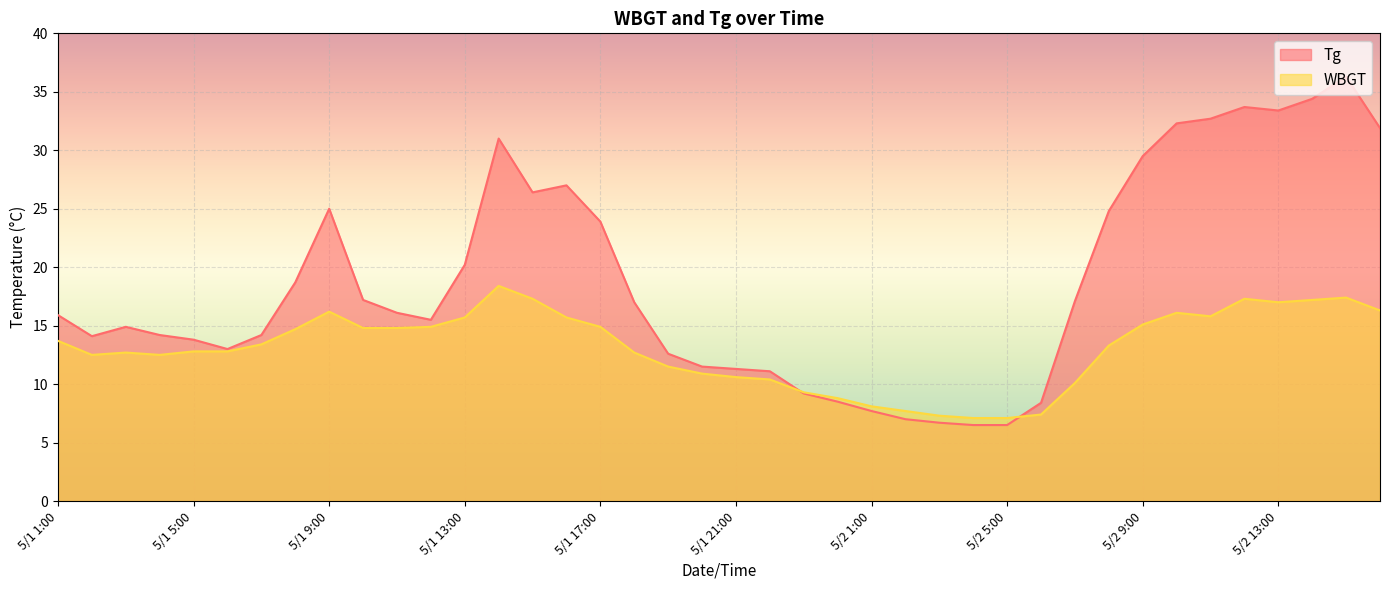

How many categories are shown in the chart?

40